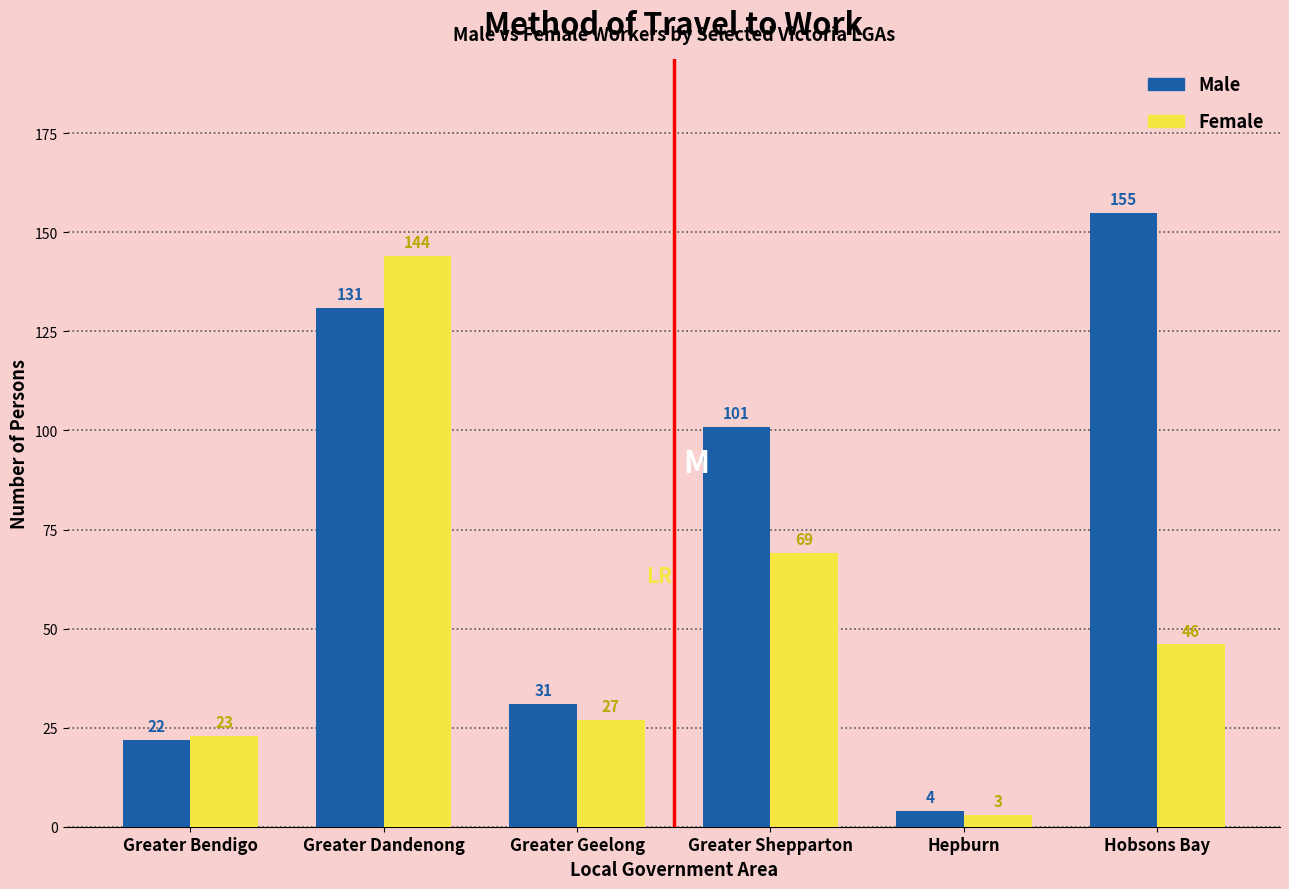

Is it true that Male equals 23 at Greater Shepparton?

False